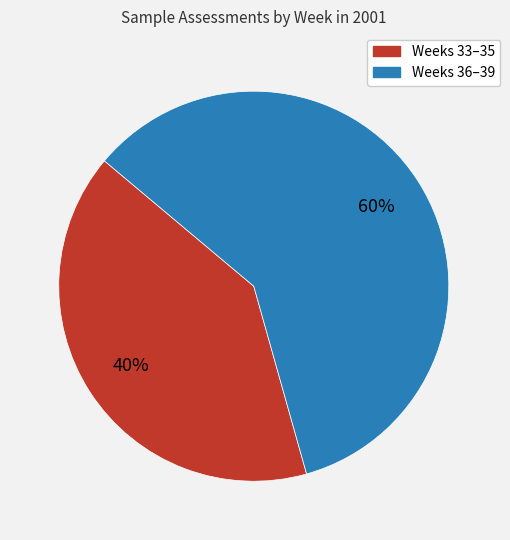

To the nearest percent, what is the average slice percentage?

50%